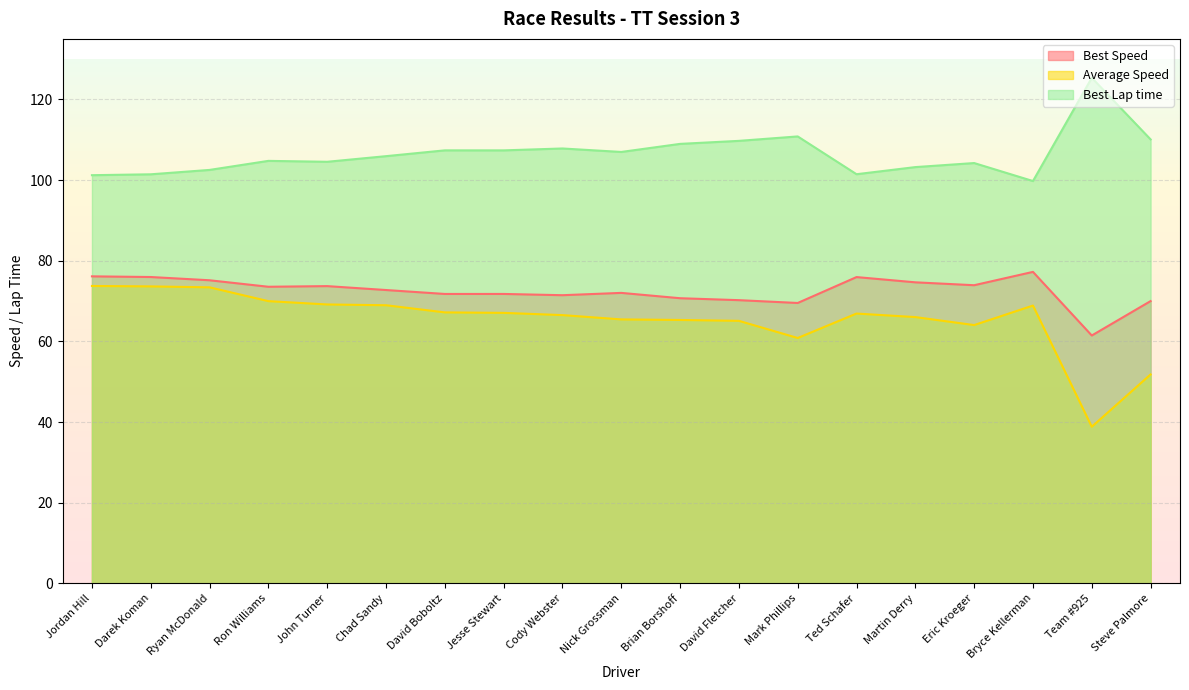

Rank the series by their maximum value, from highest to lowest.

Best Lap time, Best Speed, Average Speed